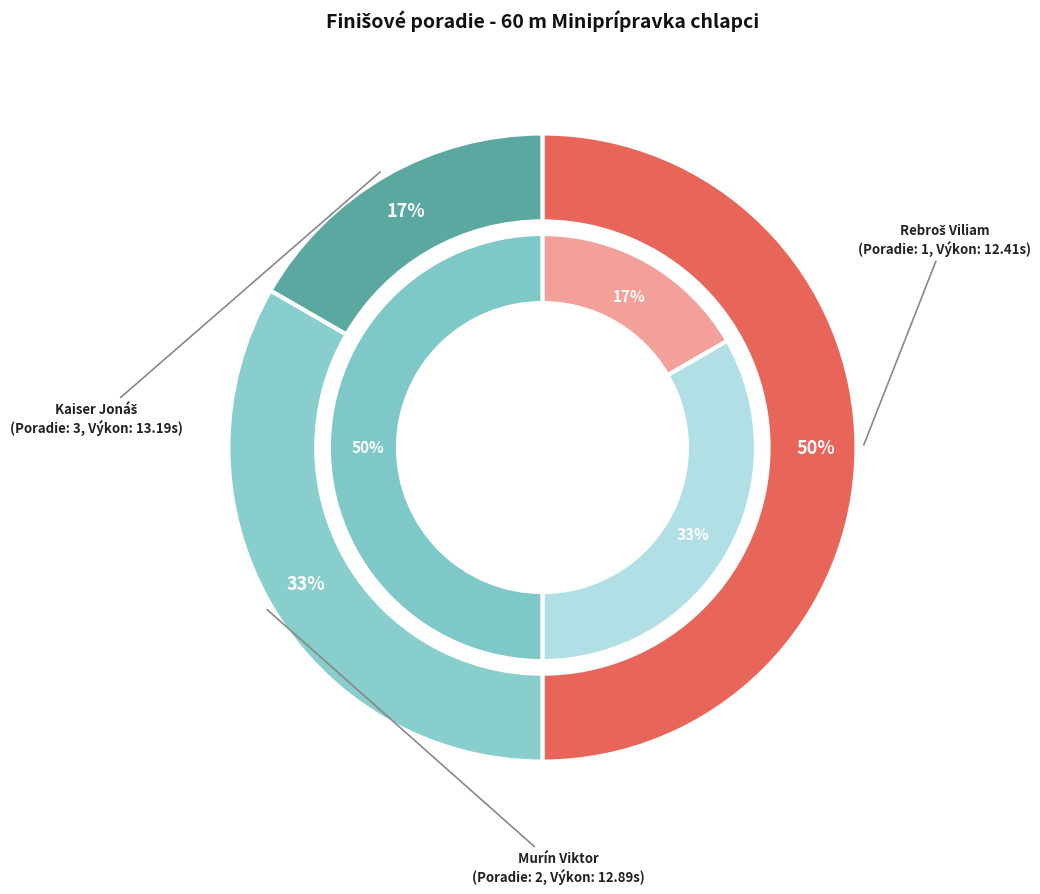

To the nearest percent, what is the difference between the Murín Viktor and Kaiser Jonáš slice percentages?

17%